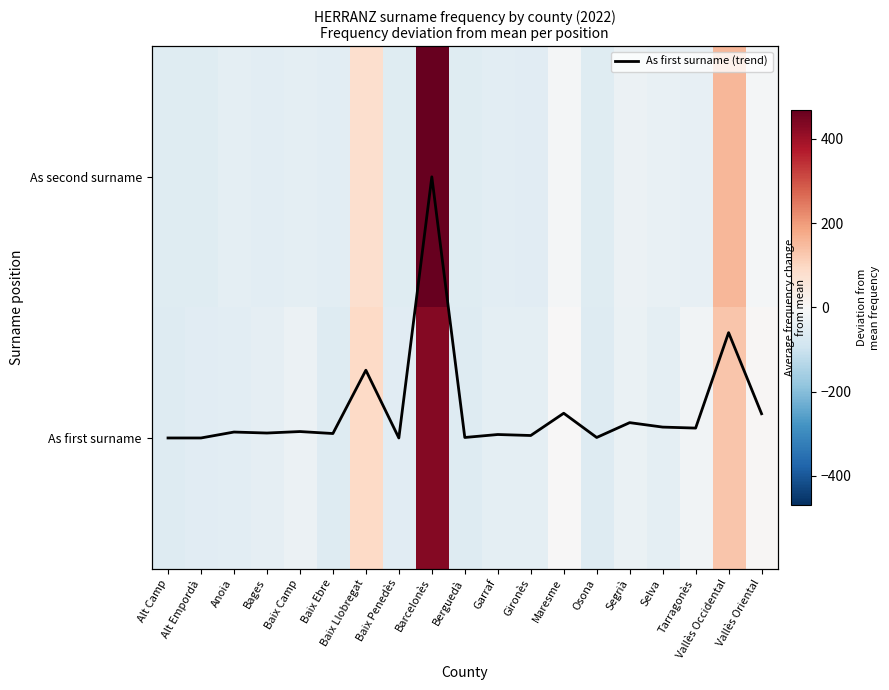

At how many categories does at least one series exceed 314?

1